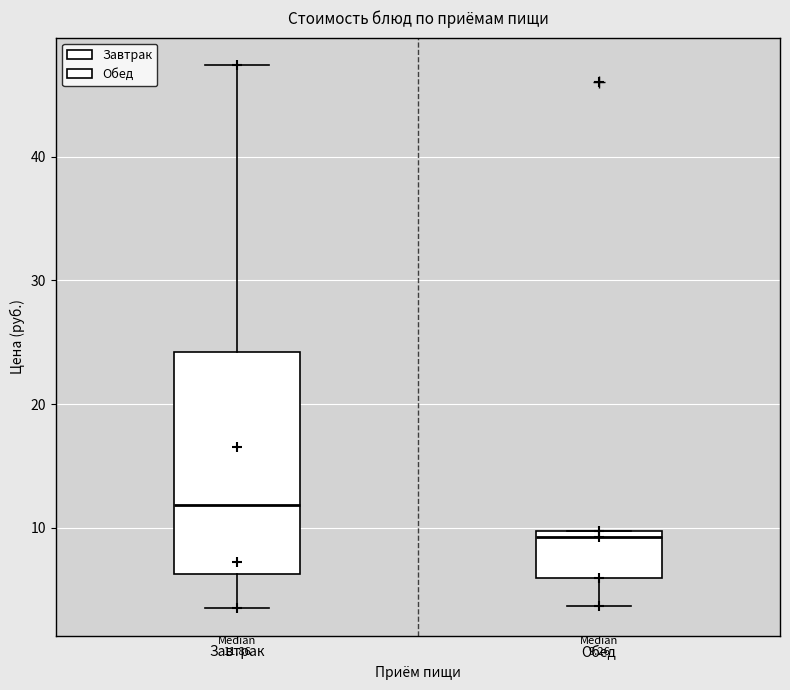

Which box is the tallest, from its lower edge to its upper edge?

Завтрак